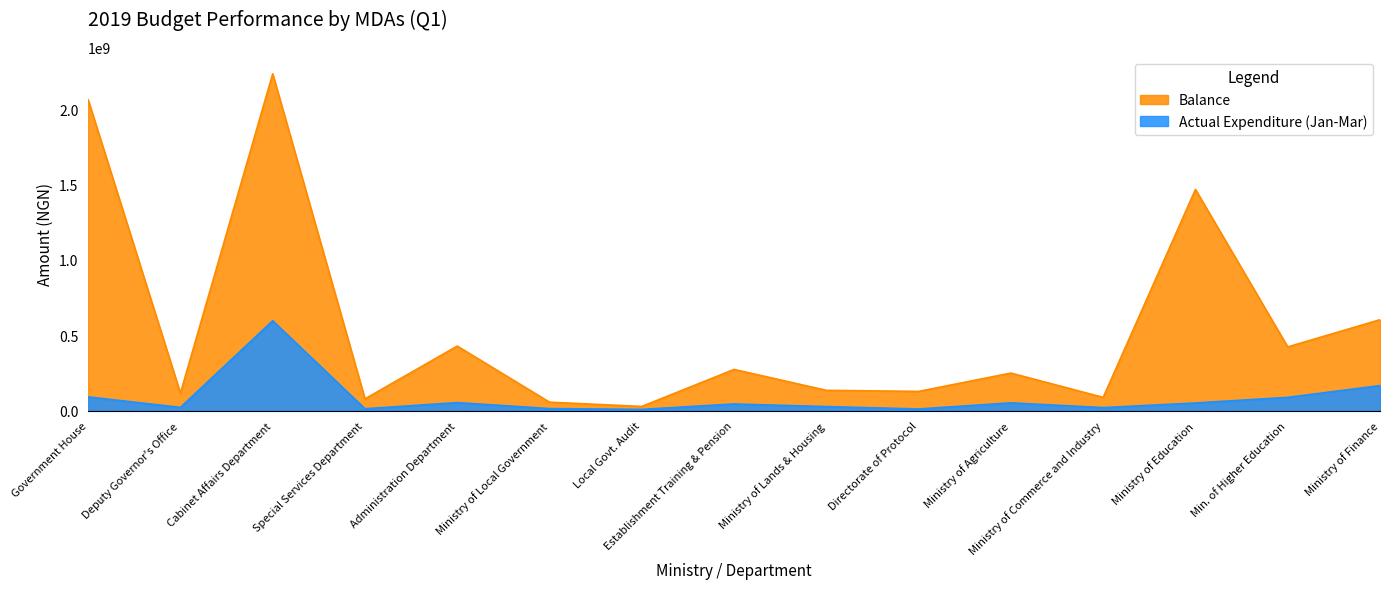

Where does the Balance series first go above 248860983?

Government House